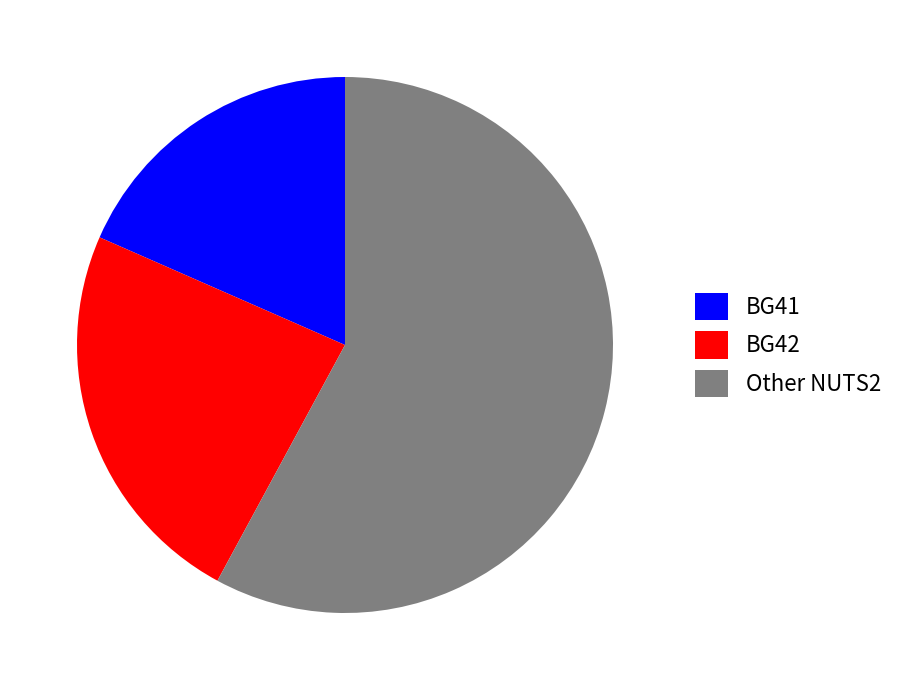

How many segments does this pie chart have?

3